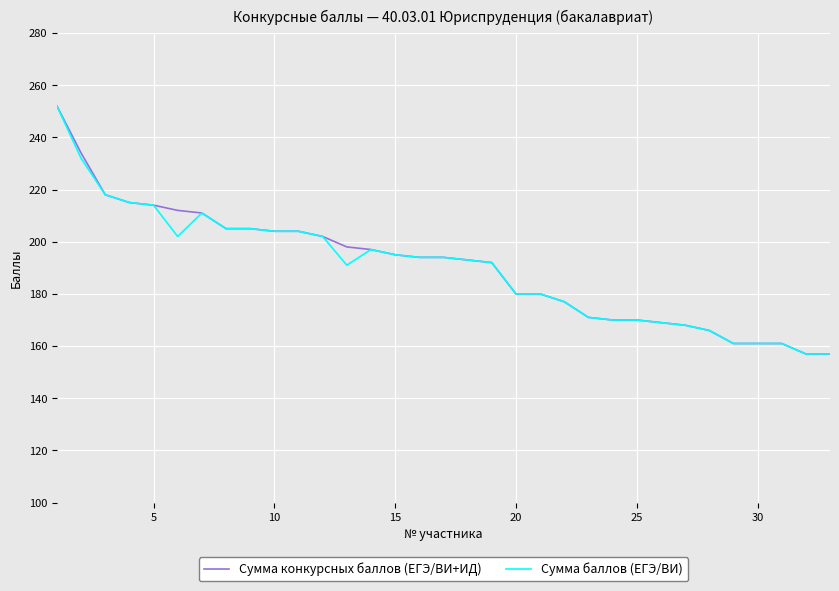

What is the minimum value shown in the chart?

157